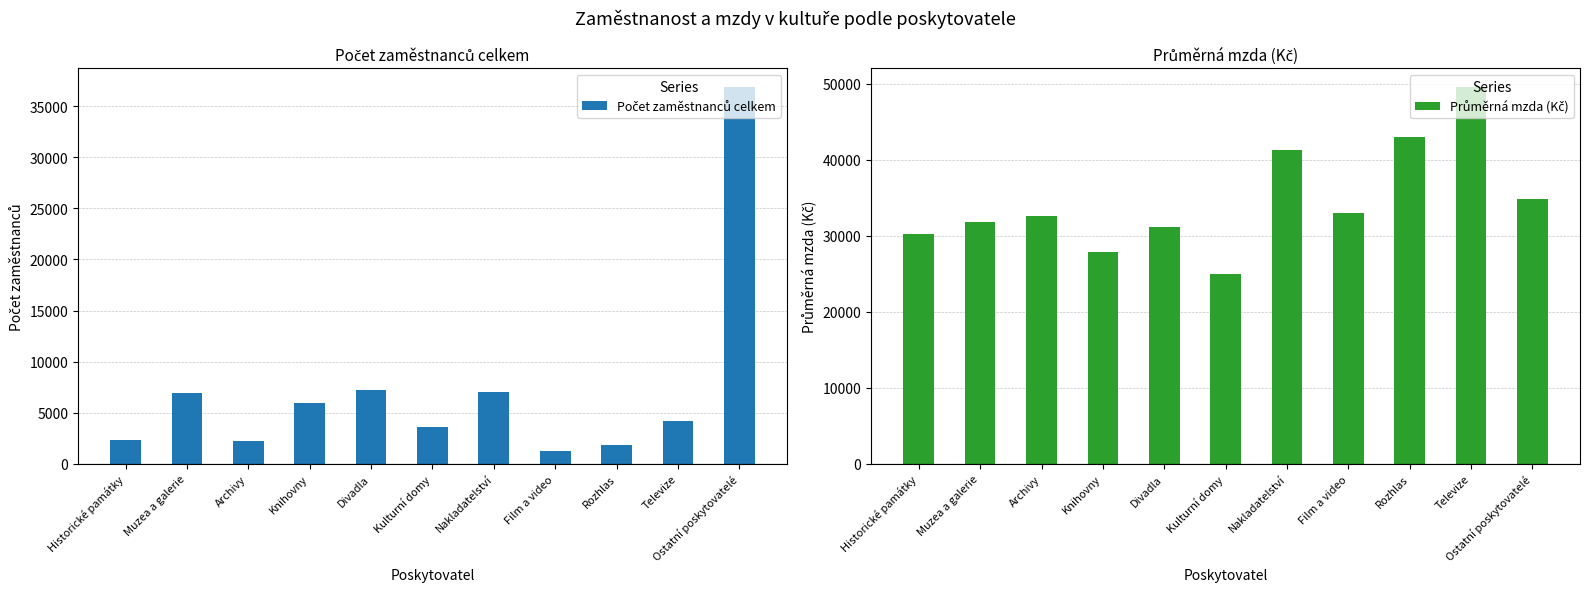

What value does the Počet zaměstnanců celkem series have at Archivy, to the nearest 10?

2200